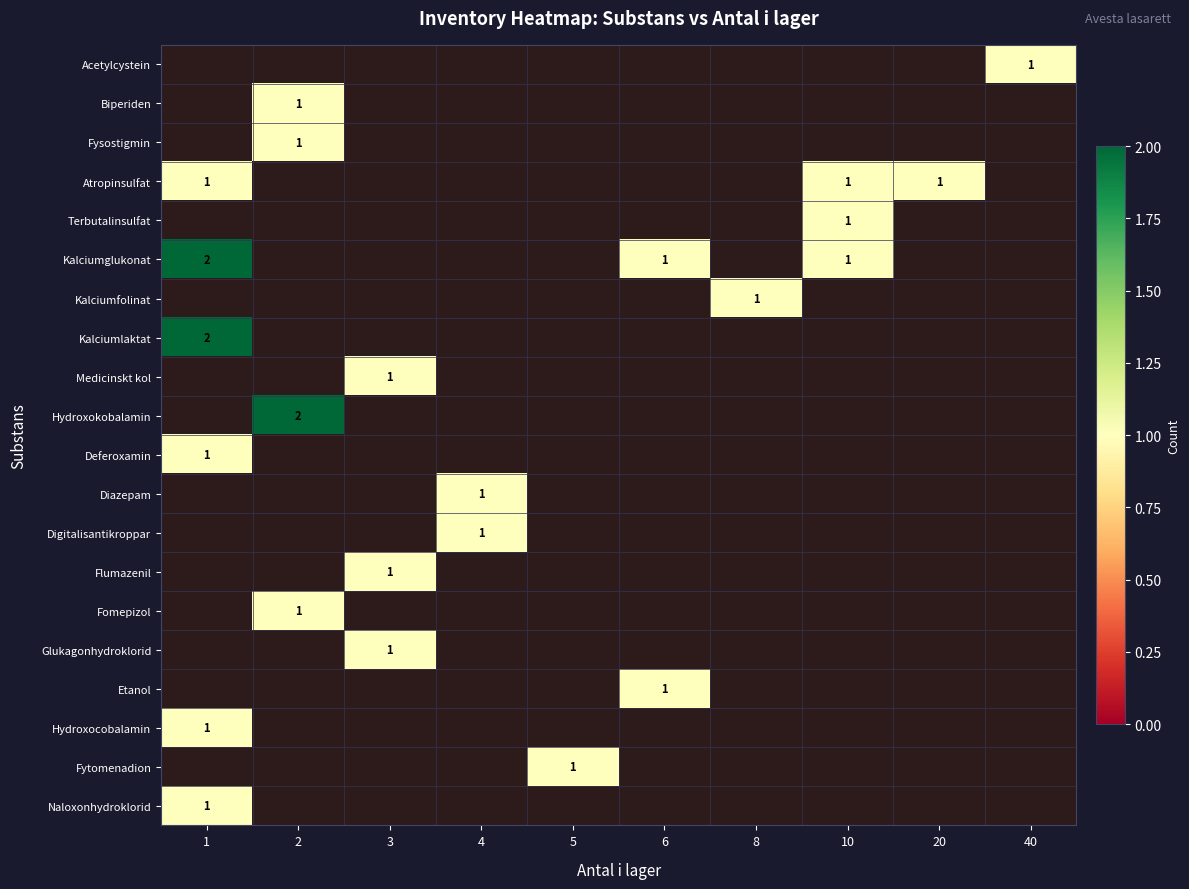

True or false: Fysostigmin has a value of 1 at 2.

True